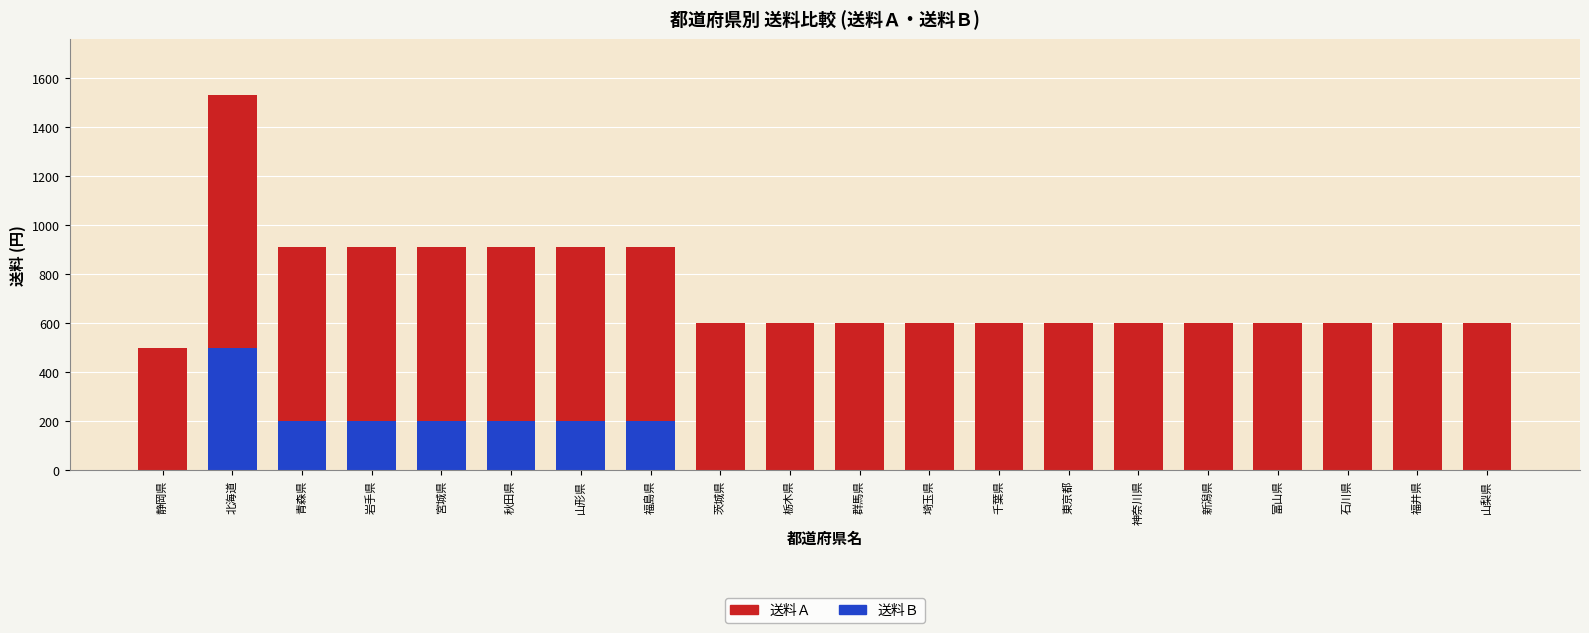

What is the total value across all series at 石川県?

600